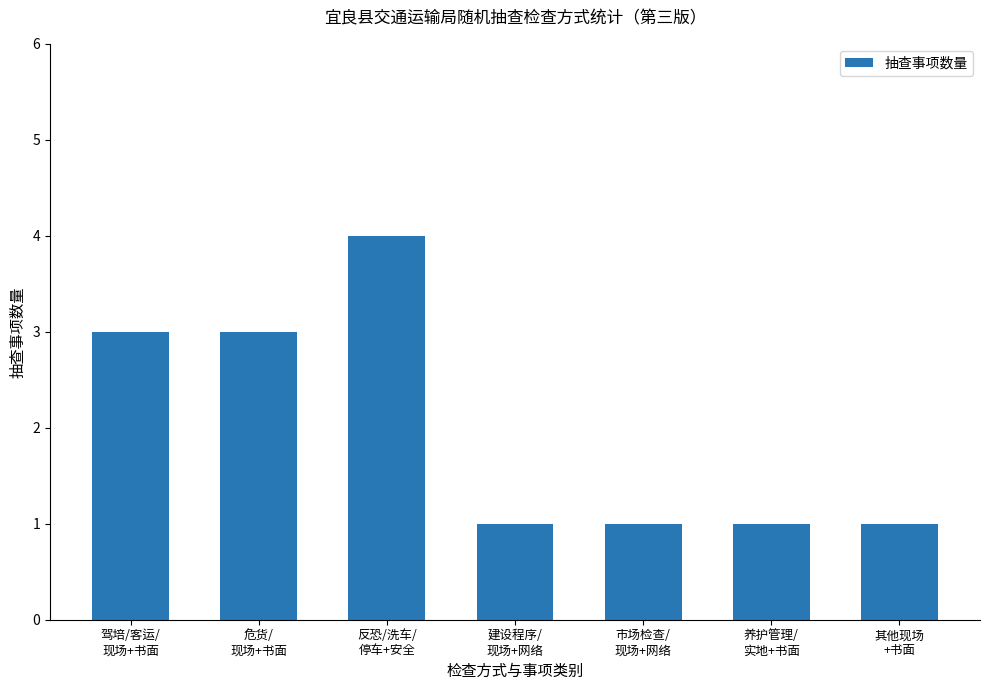

What is the difference between the maximum and minimum values?

3